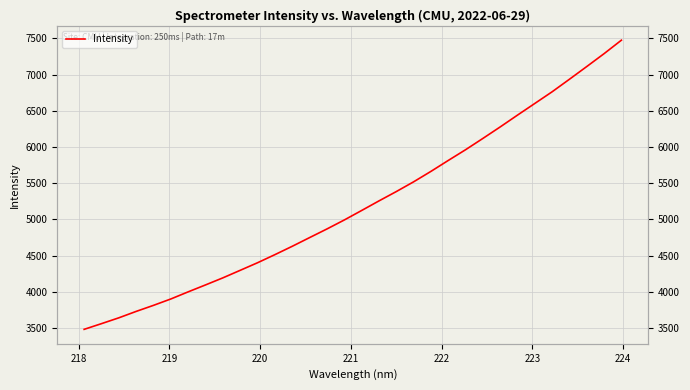

What is the greatest value displayed?

7475.1